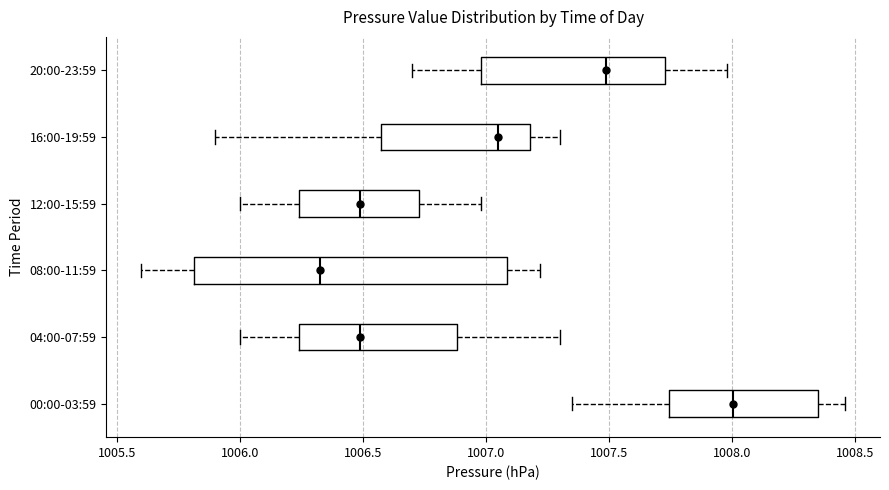

Reading bottom to top, transcribe this box plot: for each box, give where its median line is, the range the box spans, and where its two whiskers end, as read against the x-axis. The values are not printed on the chart, so give them approximately, as read against the axis.

00:00-03:59: median 1008.00, box 1007.75 to 1008.35, whiskers 1007.35 to 1008.45
04:00-07:59: median 1006.50, box 1006.25 to 1006.90, whiskers 1006.00 to 1007.30
08:00-11:59: median 1006.35, box 1005.80 to 1007.10, whiskers 1005.60 to 1007.20
12:00-15:59: median 1006.50, box 1006.25 to 1006.75, whiskers 1006.00 to 1007.00
16:00-19:59: median 1007.05, box 1006.60 to 1007.20, whiskers 1005.90 to 1007.30
20:00-23:59: median 1007.50, box 1007.00 to 1007.75, whiskers 1006.70 to 1008.00